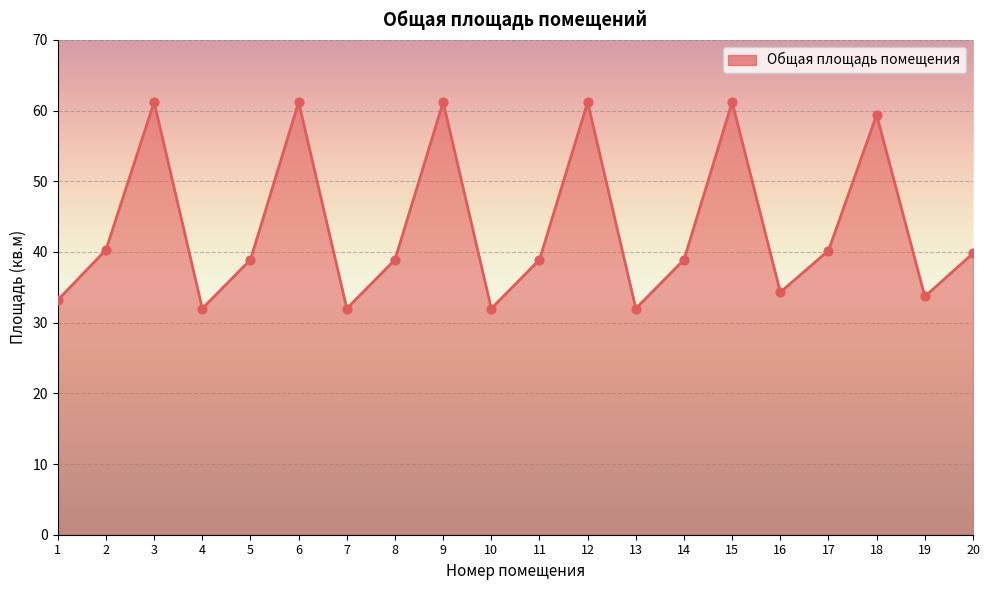

What is the ratio of the value at 4 to the value at 1?

1.0